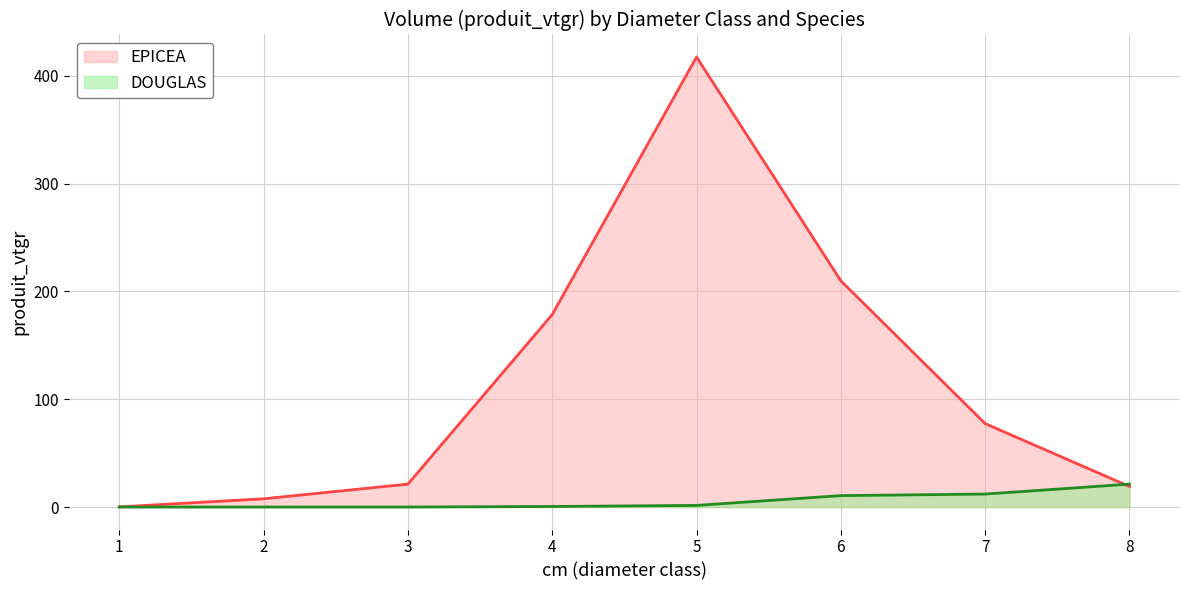

What is the spread (max minus min) of values at 3?

21.3